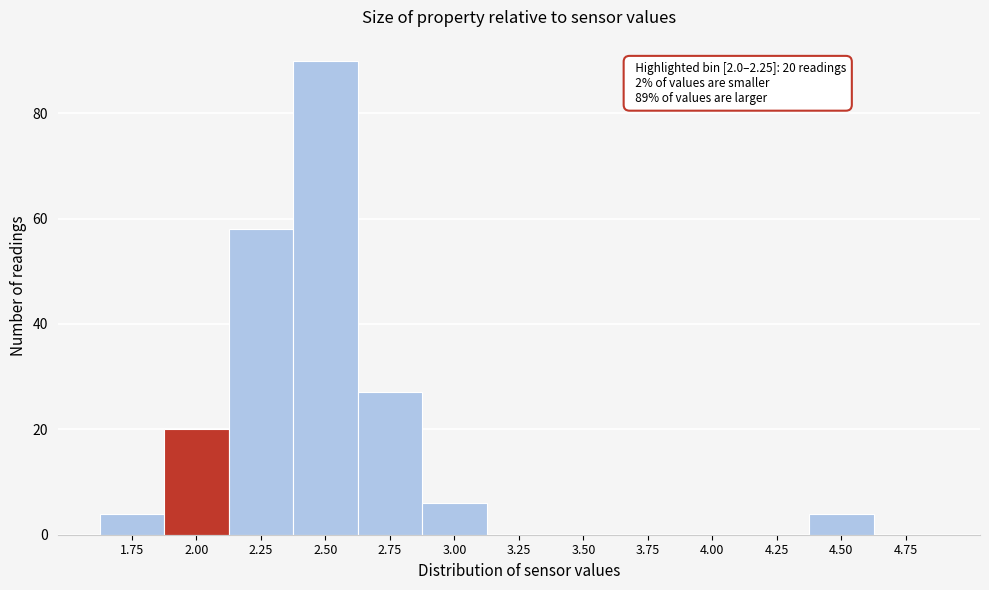

Reading left to right, list all the values displayed in this chart.

1.75=4	2.00=20	2.25=58	2.50=90	2.75=27	3.00=6	3.25=0	3.50=0	3.75=0	4.00=0	4.25=0	4.50=4	4.75=0